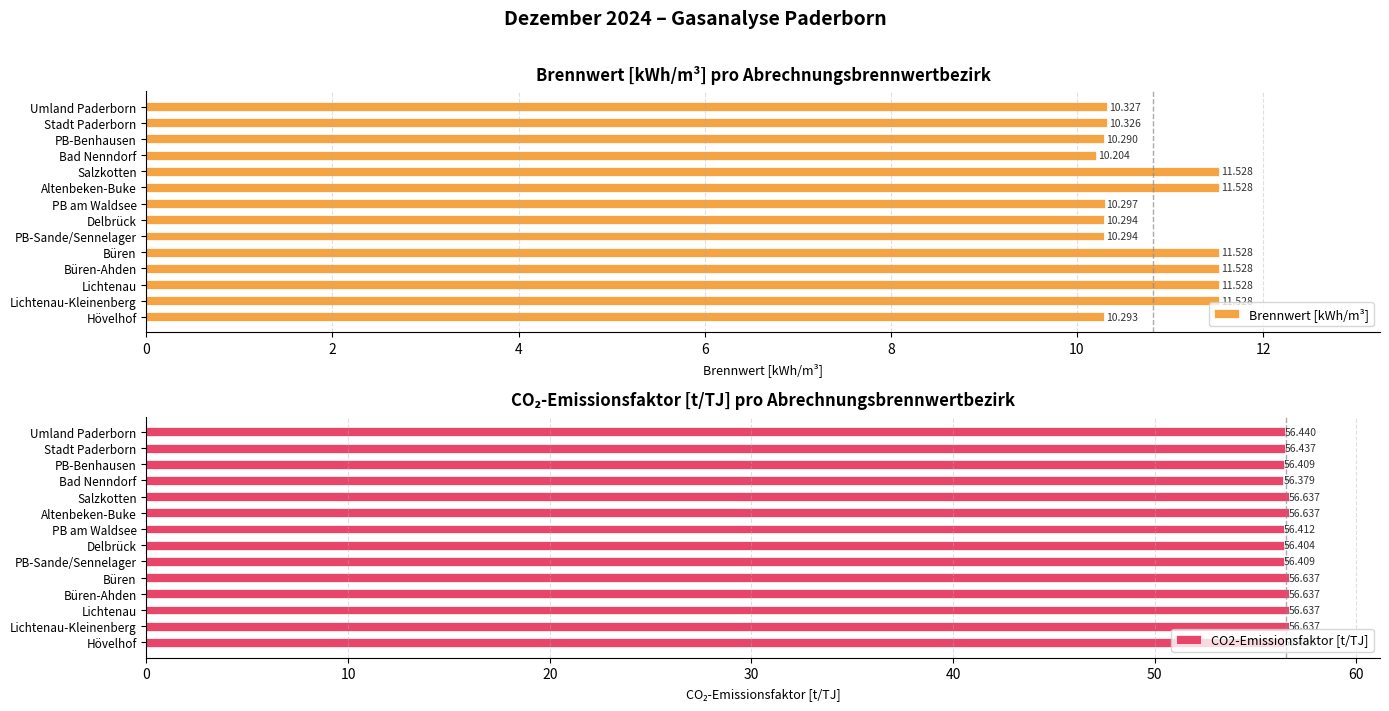

Which series has the largest range (max minus min)?

Brennwert [kWh/m³]